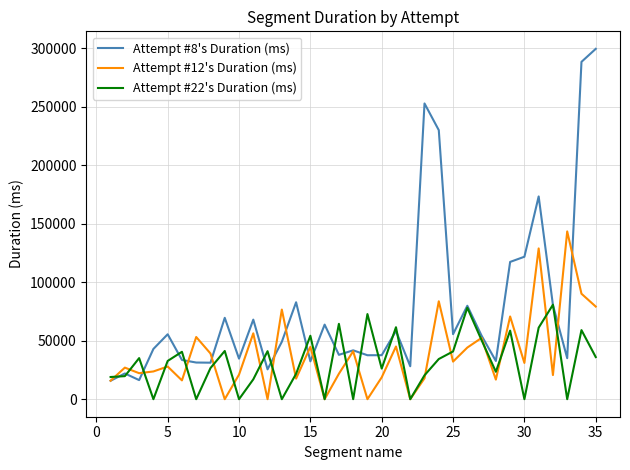

What is the difference between the maximum and minimum values in the Attempt #12's Duration (ms) series?

143487